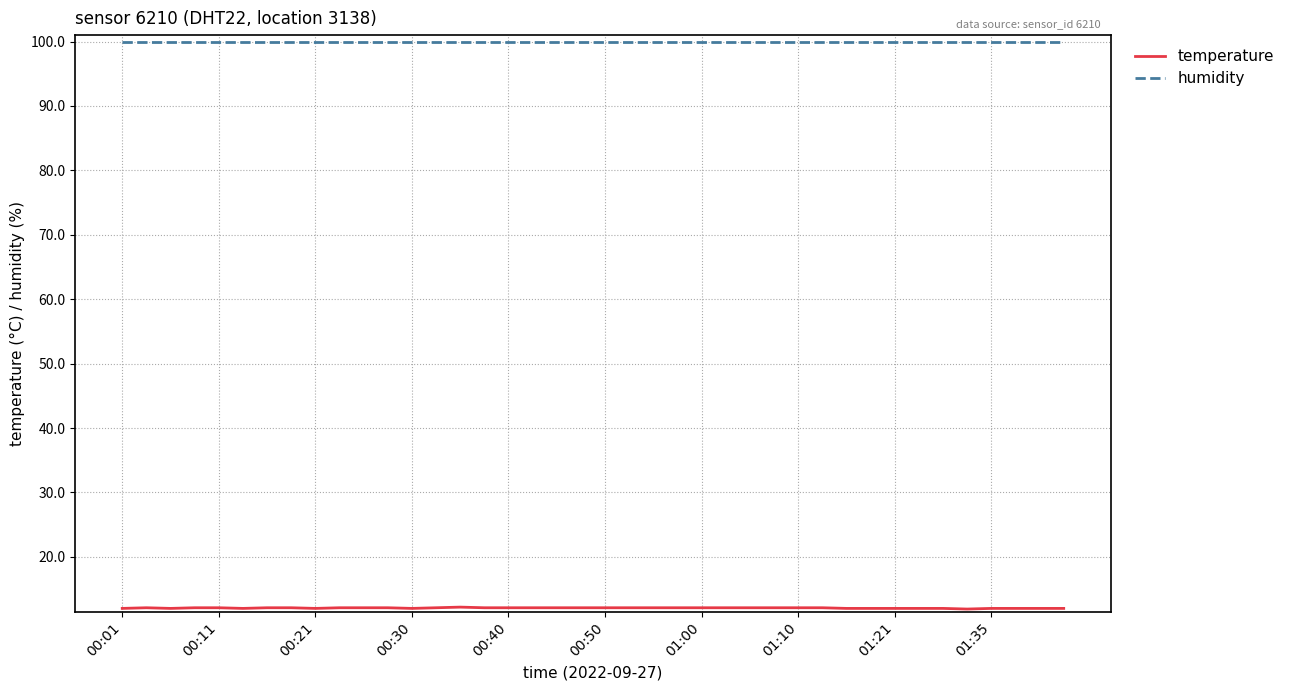

What is the maximum value shown in the chart?

99.9